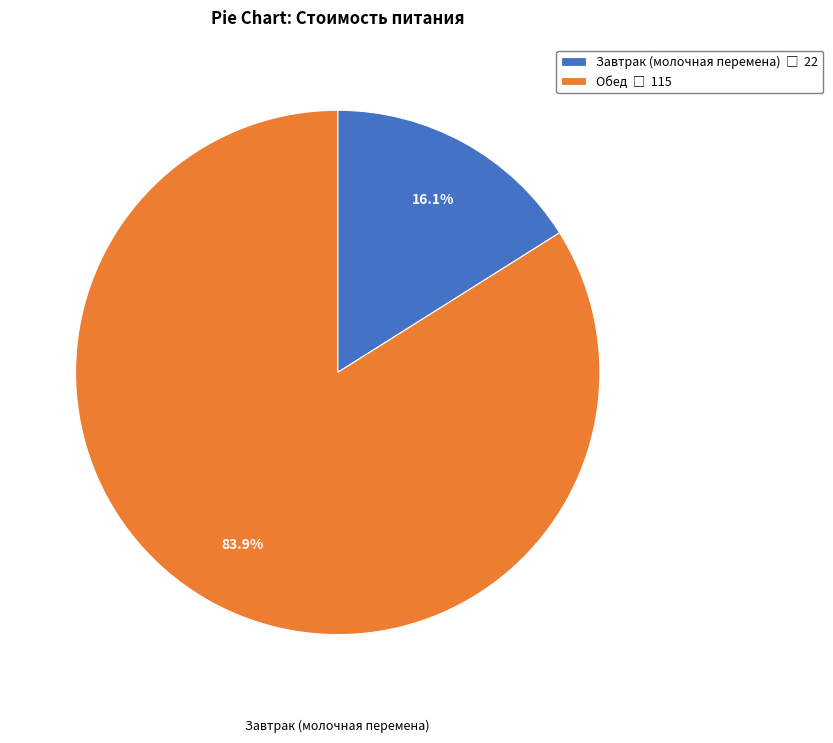

Is there a majority slice in this chart?

Yes